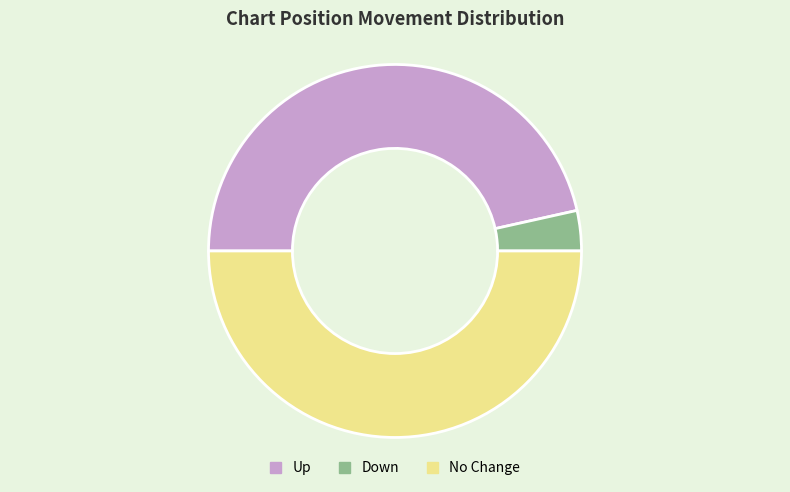

Is it true that Up is 35% of the pie?

False